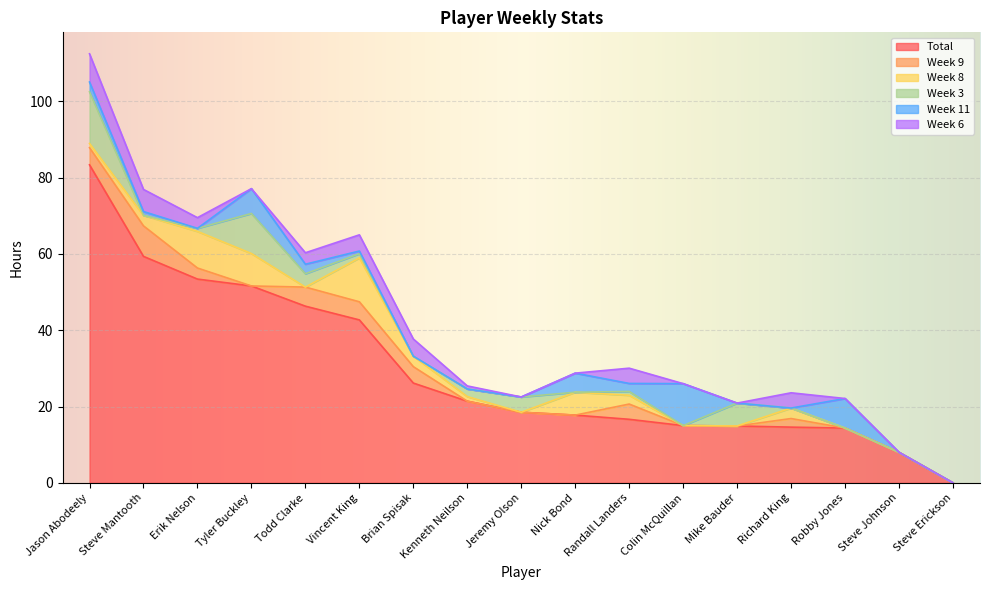

Which series has the largest total across all categories?

Total